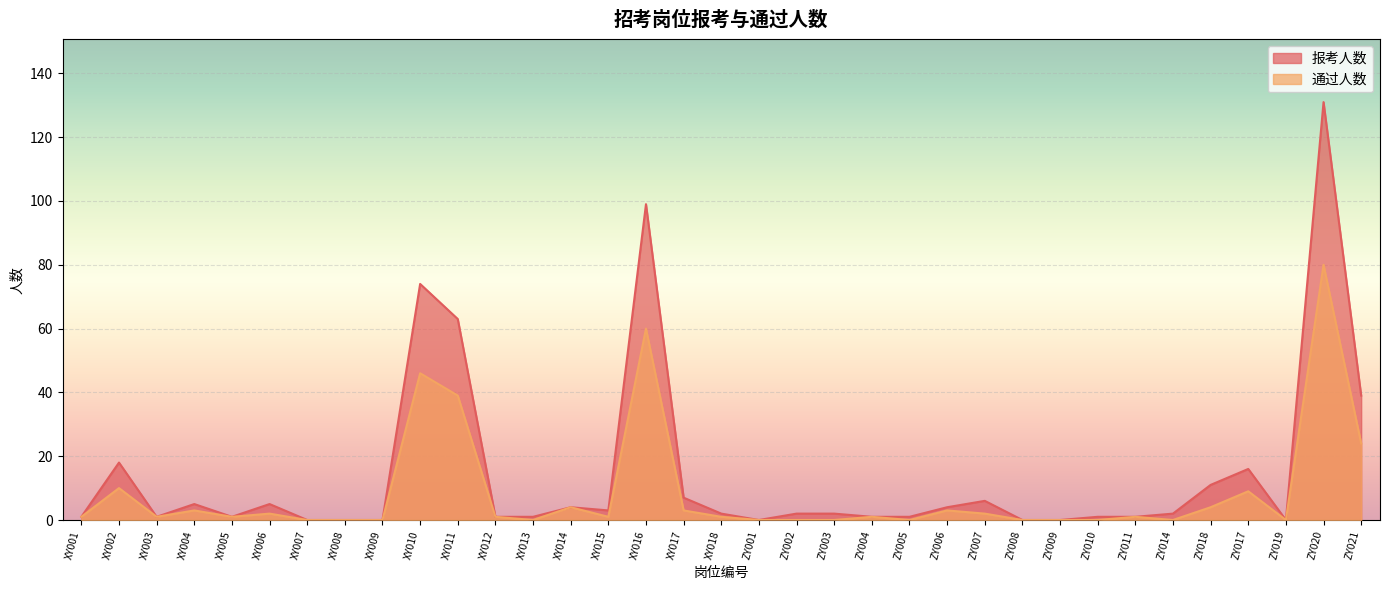

True or false: 通过人数 and 报考人数 cross at least once.

False